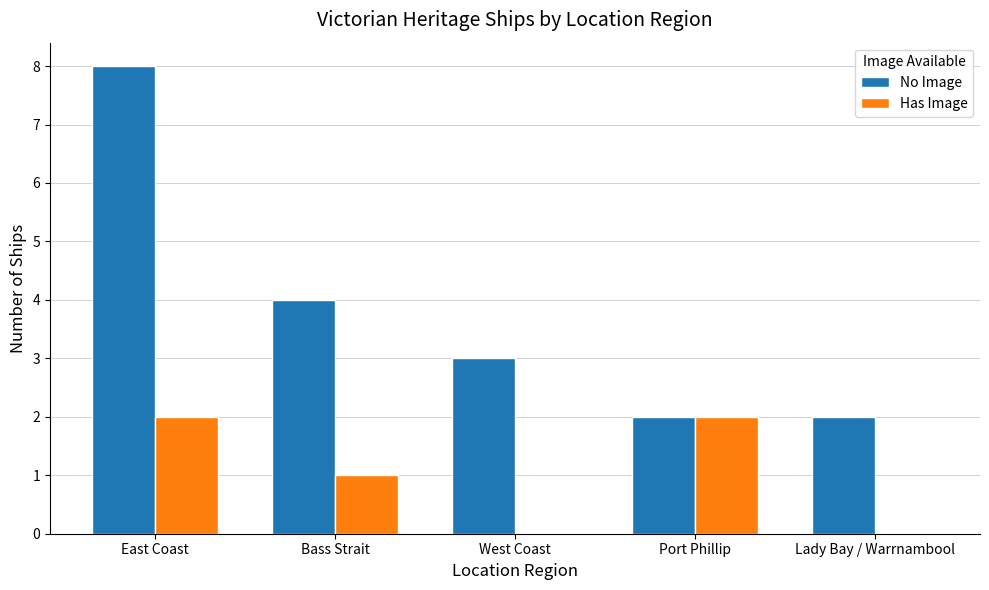

Where is Has Image nearest to the value 1?

Bass Strait